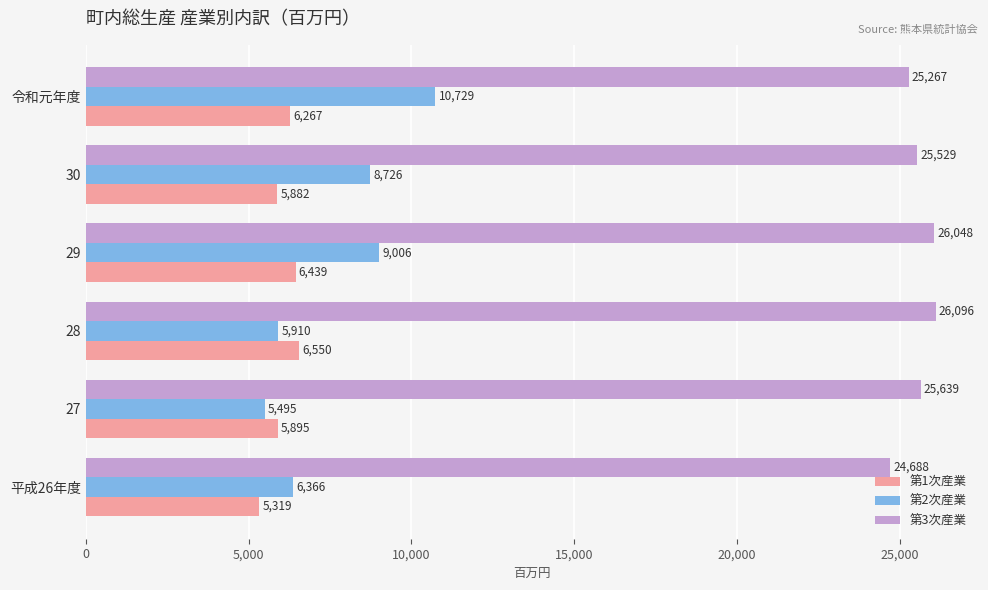

What is the difference between the maximum and minimum values in the 第1次産業 series?

1231